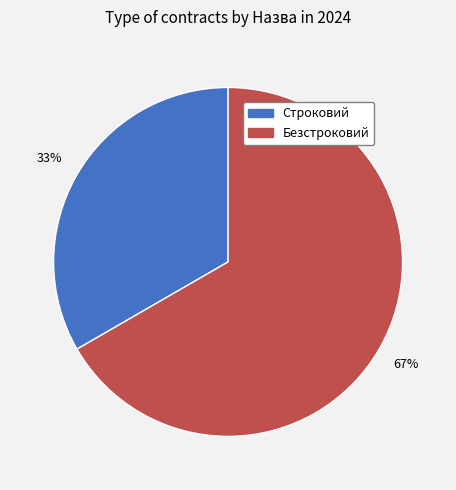

Which category has the biggest portion of the pie?

Безстроковий